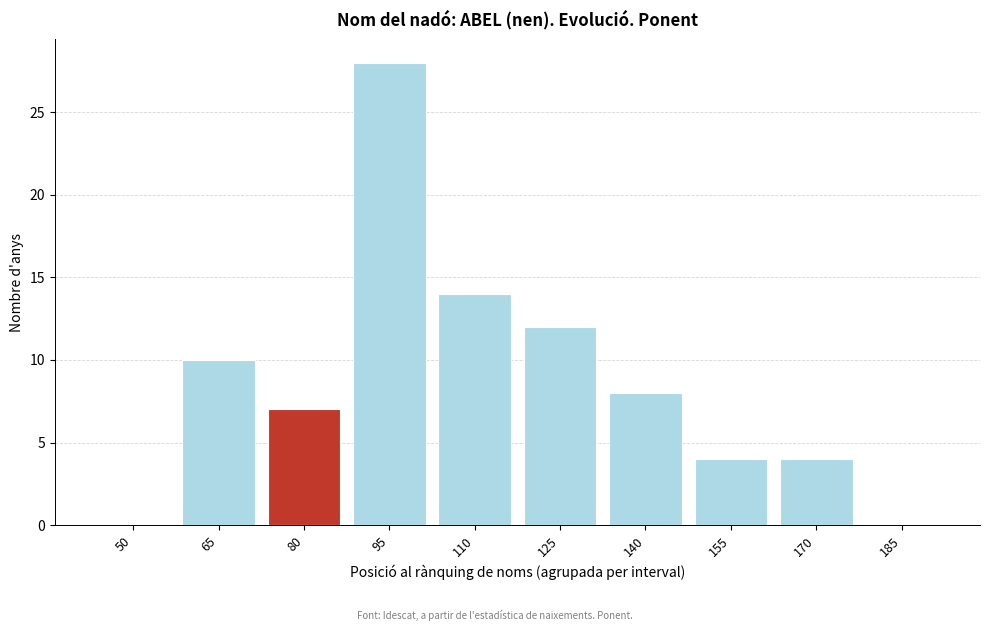

Reading right to left, transcribe all the data shown in this chart.

185=0	170=4	155=4	140=8	125=12	110=14	95=28	80=7	65=10	50=0